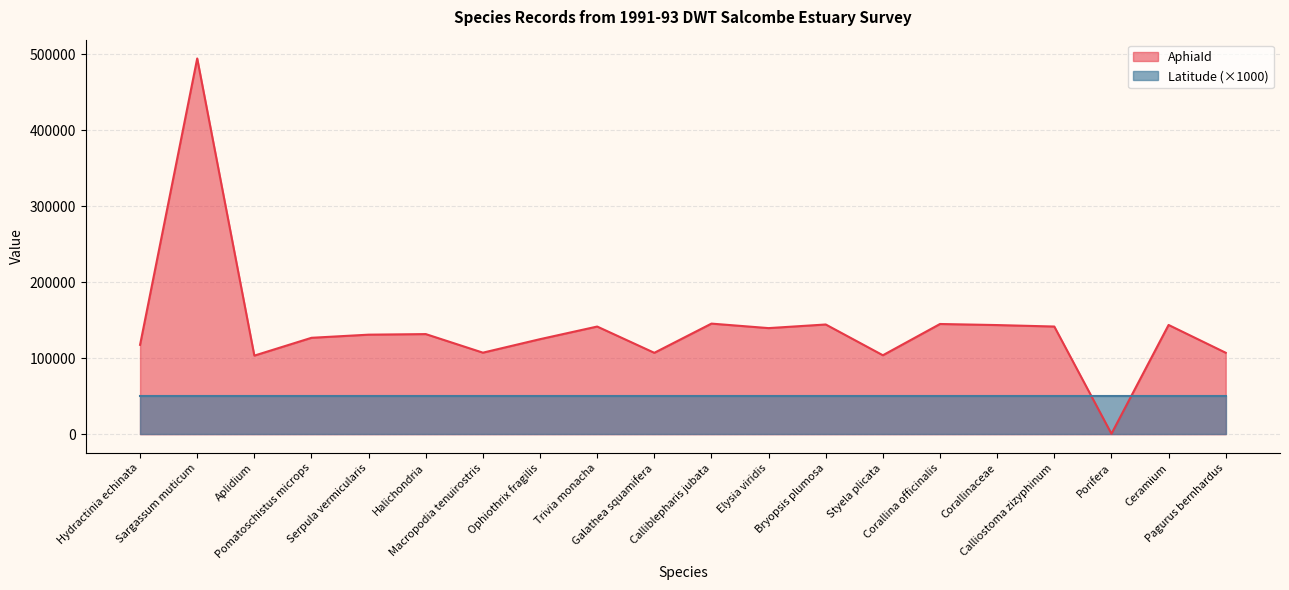

At which label does the data first exceed 131807?

Sargassum muticum